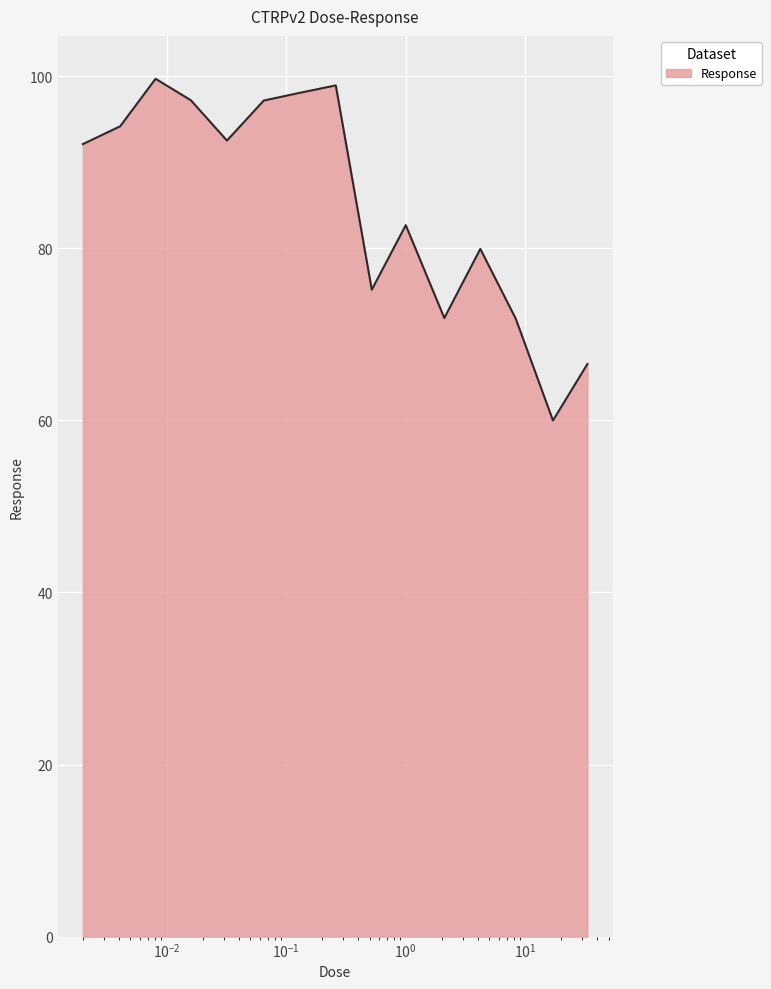

What is the difference between the maximum and minimum values?

39.7